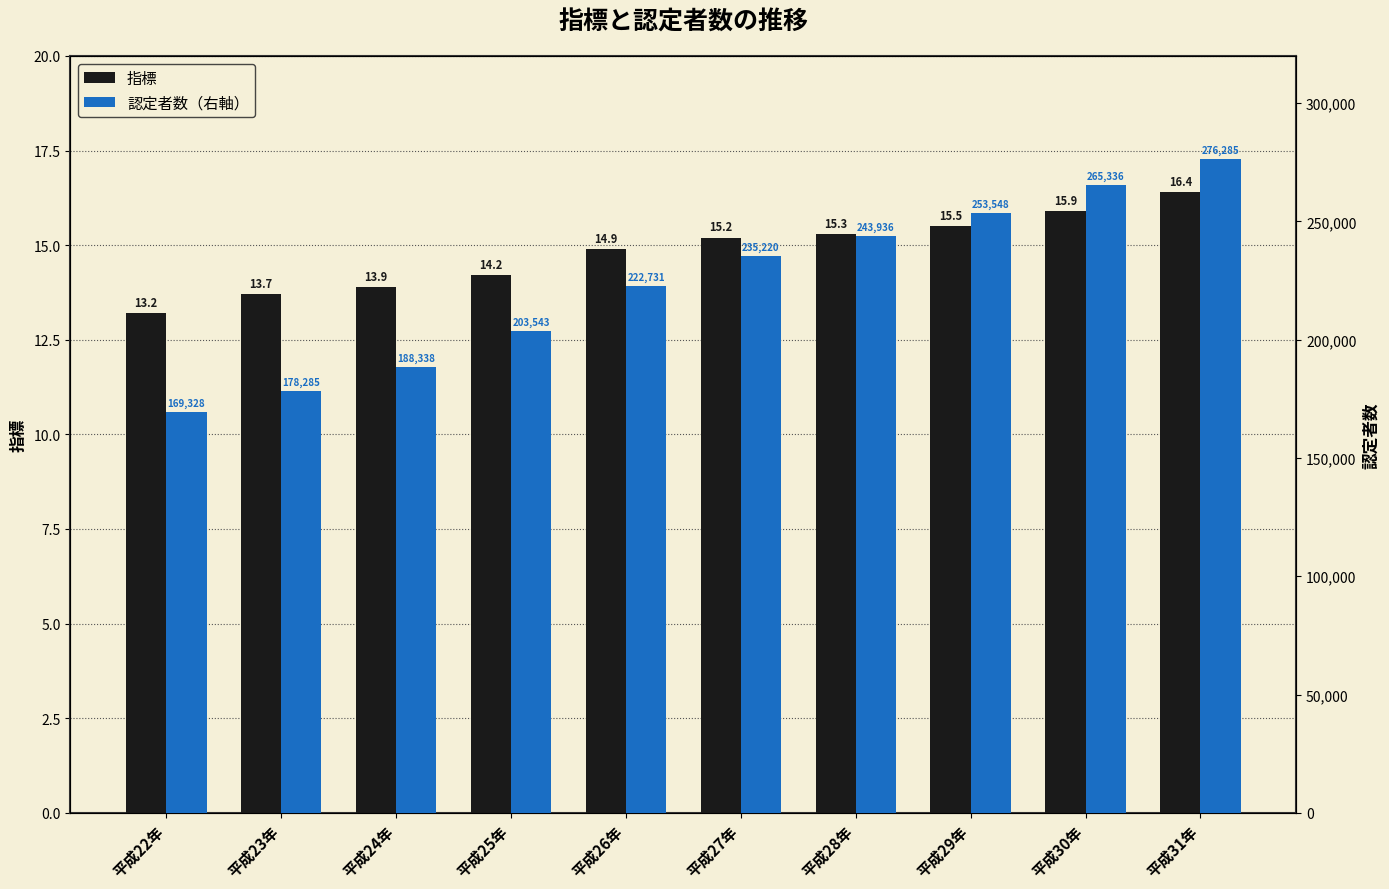

At which category does the chart reach its minimum across all series?

平成22年